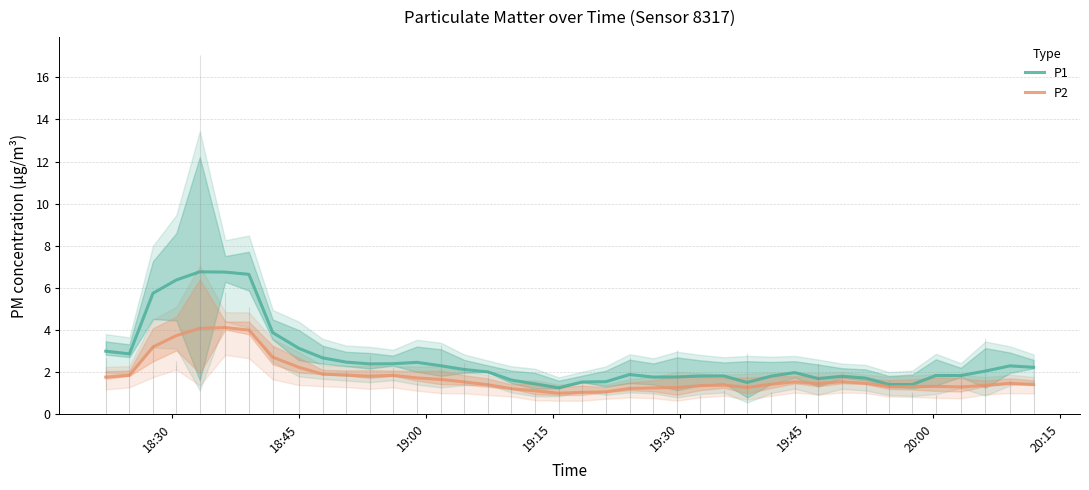

How many lines are shown in the chart?

2